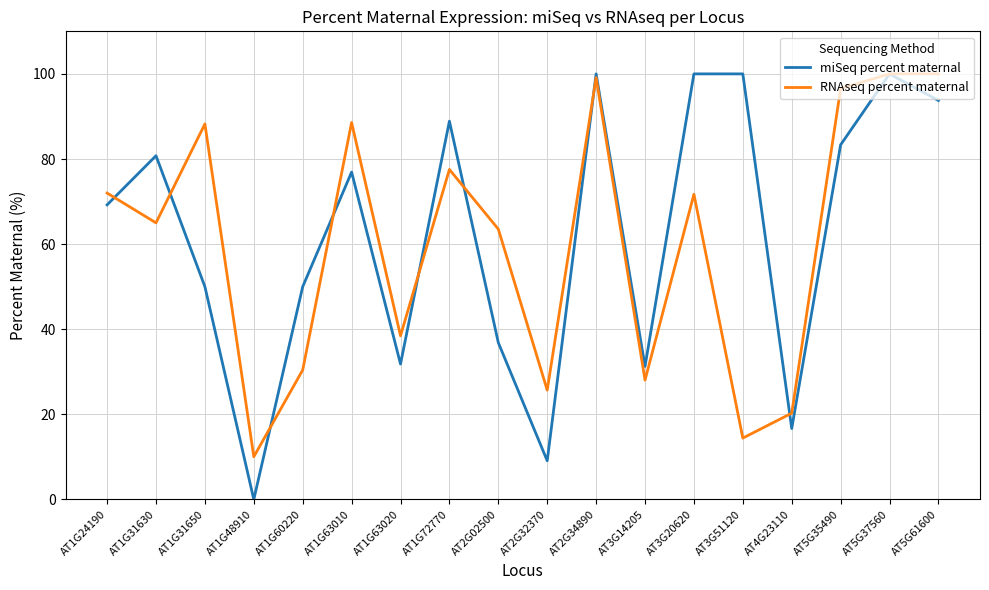

What are all the series names shown in the legend?

miSeq percent maternal, RNAseq percent maternal